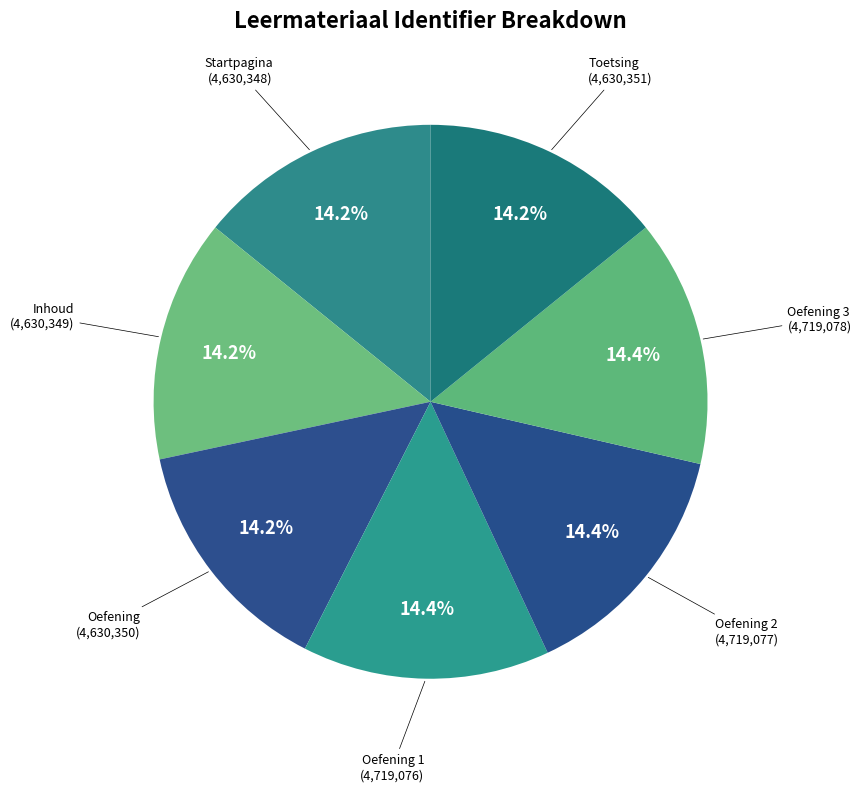

Rank the categories by value from lowest to highest.

Startpagina, Inhoud, Oefening, Toetsing, Oefening 1, Oefening 2, Oefening 3